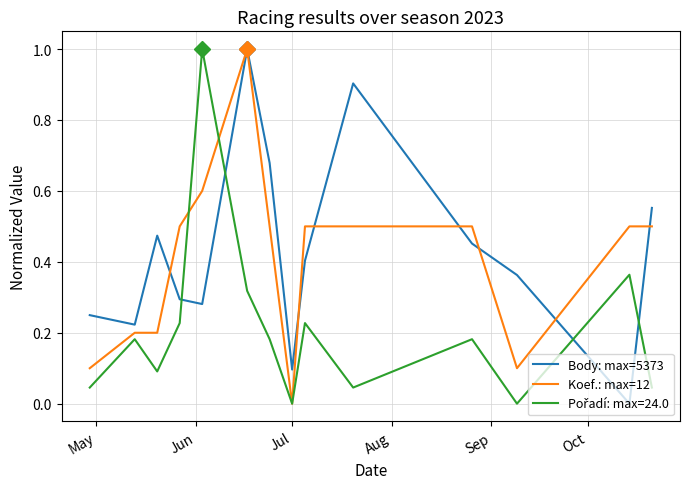

What is the greatest value displayed?

1.0